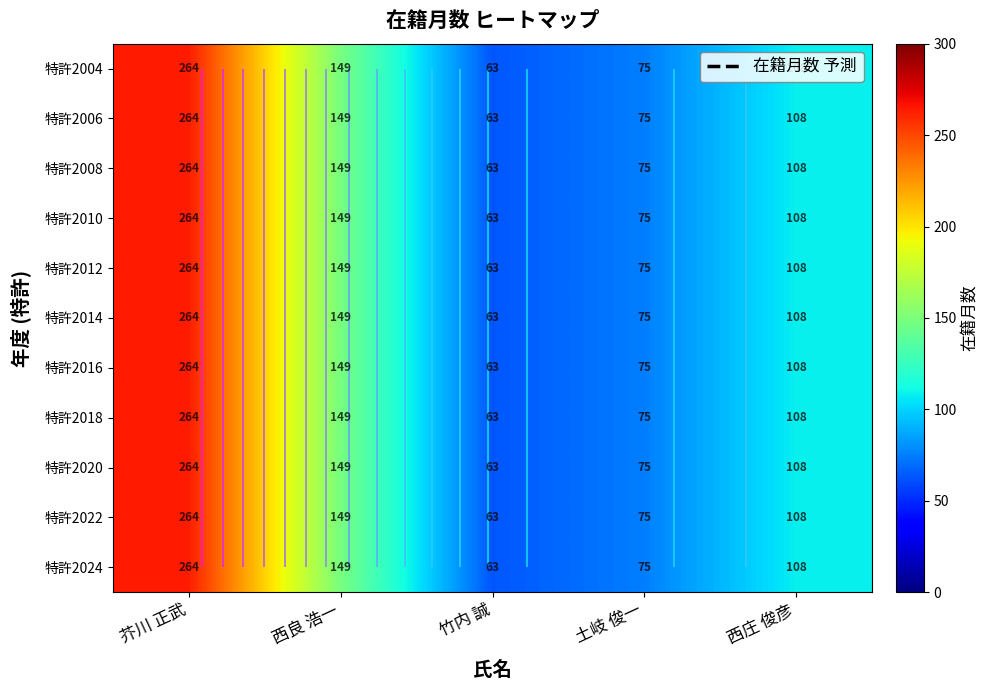

Is it true that 特許2016 equals 391 at 芥川 正武?

False